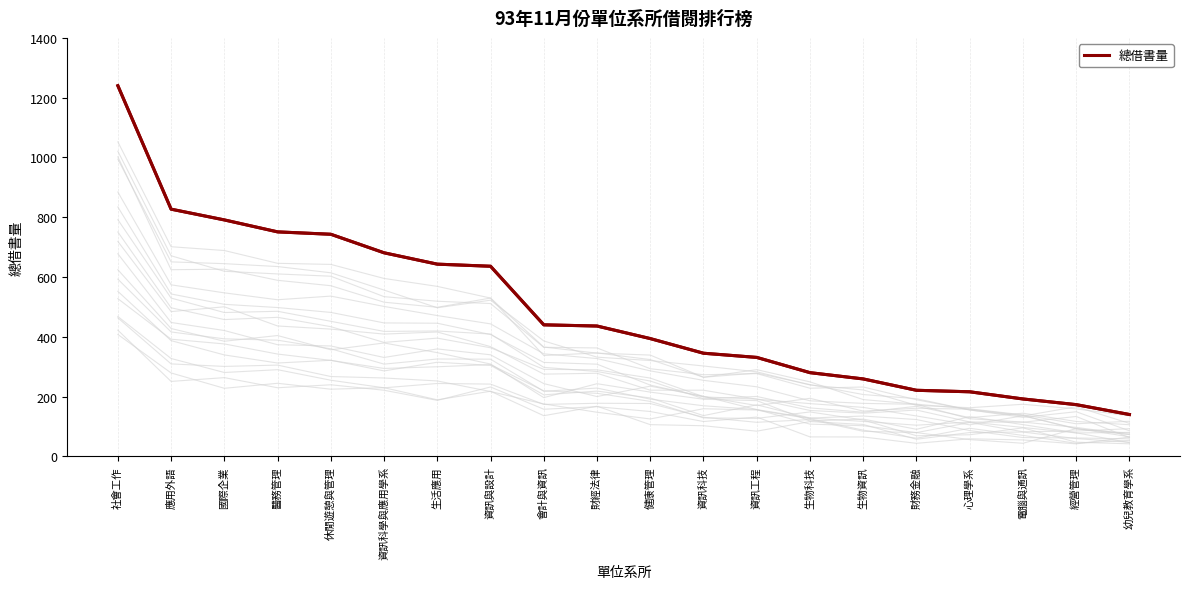

How many categories are shown in the chart?

20